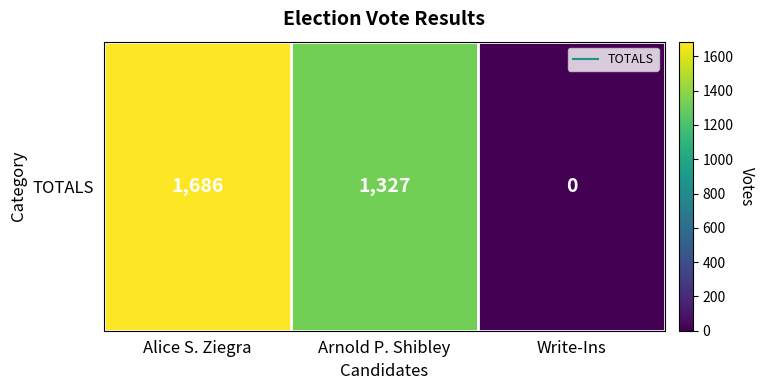

List the labels in order of value, largest first.

Alice S. Ziegra, Arnold P. Shibley, Write-Ins